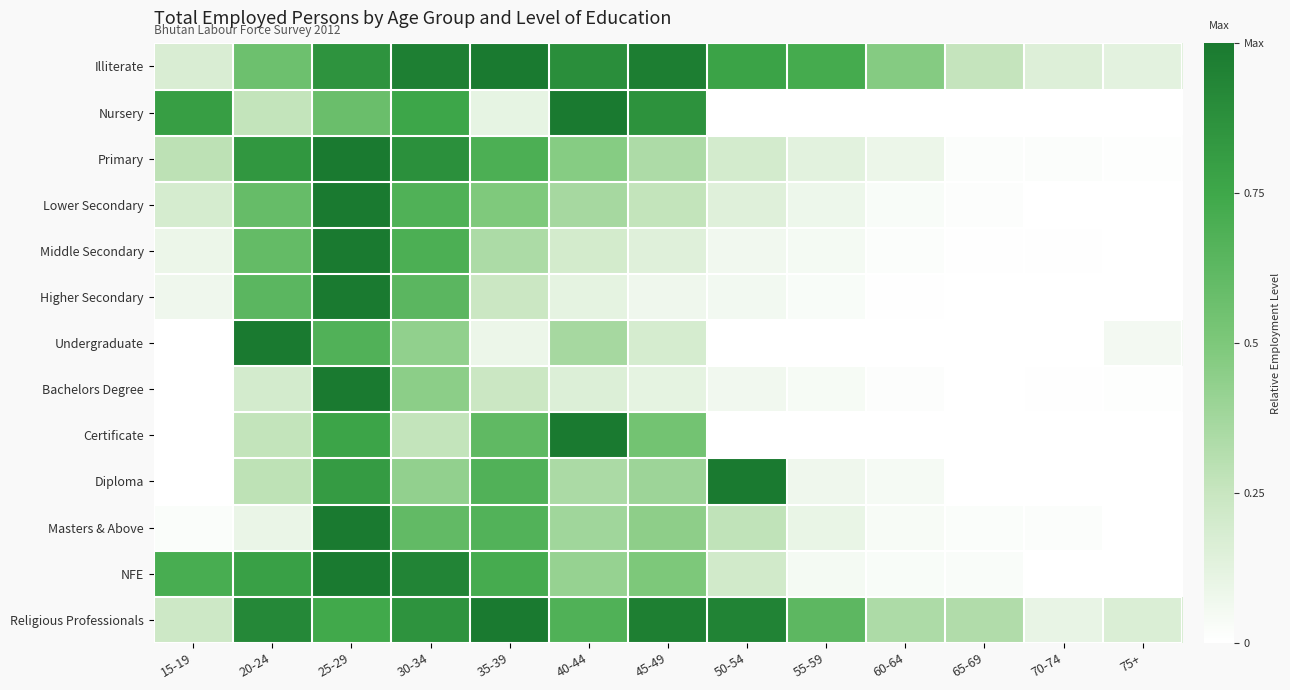

Between 40-44 and 45-49, which series saw the biggest shift?

Certificate